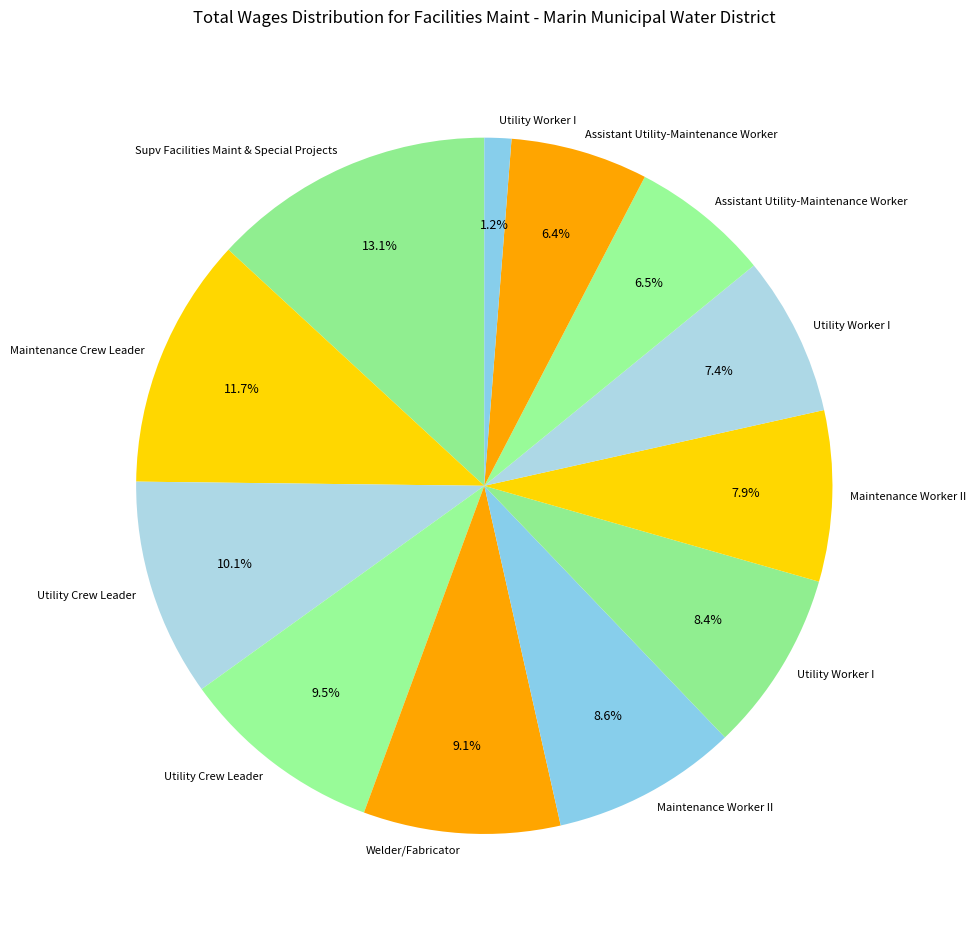

To the nearest percent, what is the difference between the largest and smallest slice percentages?

12%